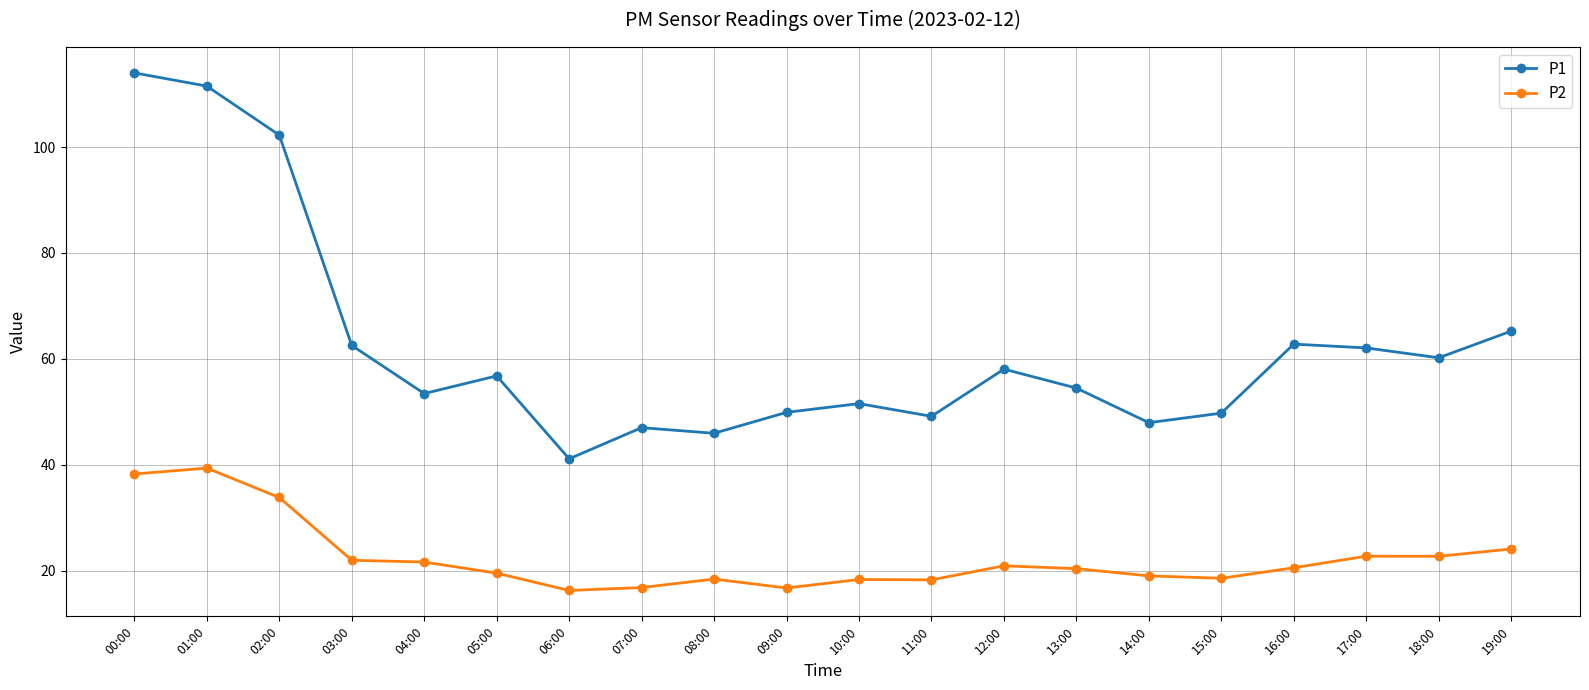

True or false: P2 and P1 cross at least once.

False